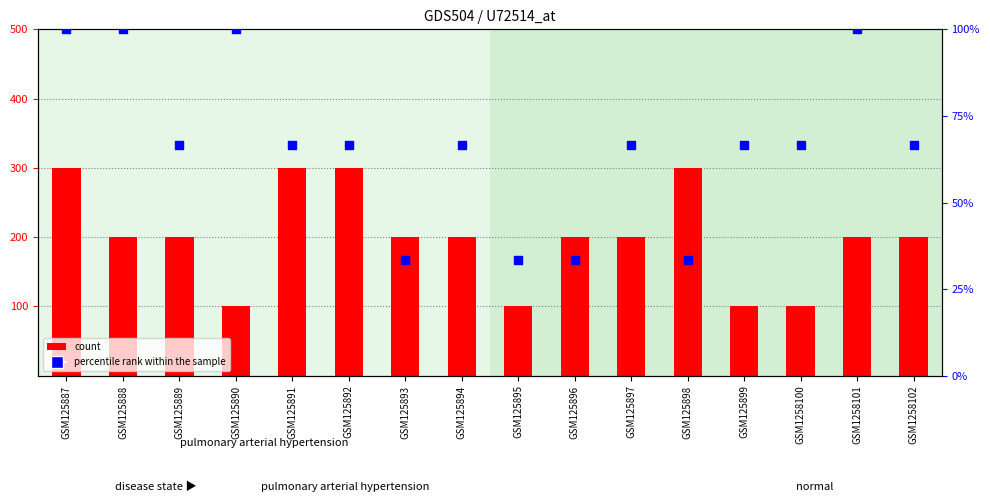

At how many categories does at least one series exceed 295?

4